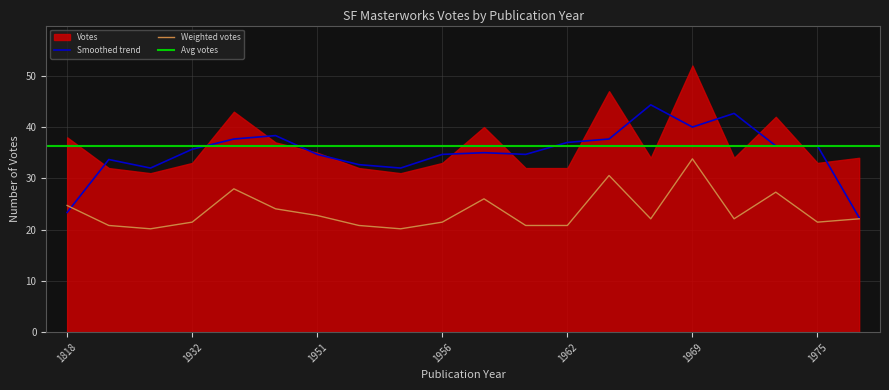

Does the chart have visible grid lines?

Yes